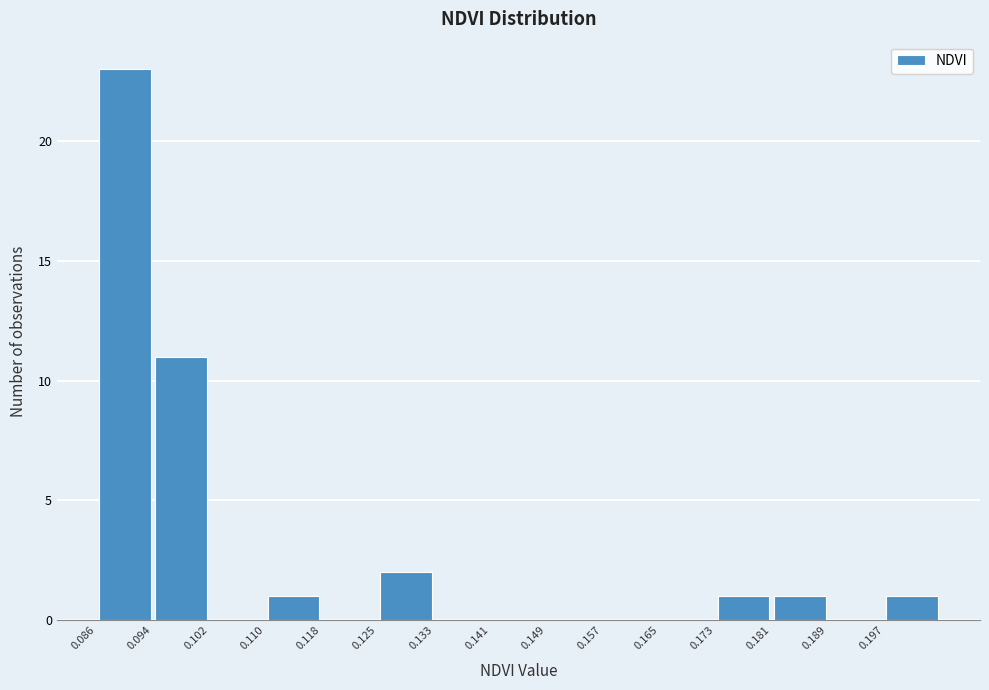

Reading left to right, transcribe this chart: for each bar, give the range it covers on the x-axis and its height. Neither the bar edges nor the heights are printed on the chart, so give them approximately, as read against the axes.

0.086 to 0.094: 23
0.094 to 0.102: 11
0.102 to 0.110: 0
0.110 to 0.118: 1
0.118 to 0.125: 0
0.125 to 0.133: 2
0.133 to 0.141: 0
0.141 to 0.149: 0
0.149 to 0.157: 0
0.157 to 0.165: 0
0.165 to 0.173: 0
0.173 to 0.181: 1
0.181 to 0.189: 1
0.189 to 0.197: 0
0.197 to 0.204: 1